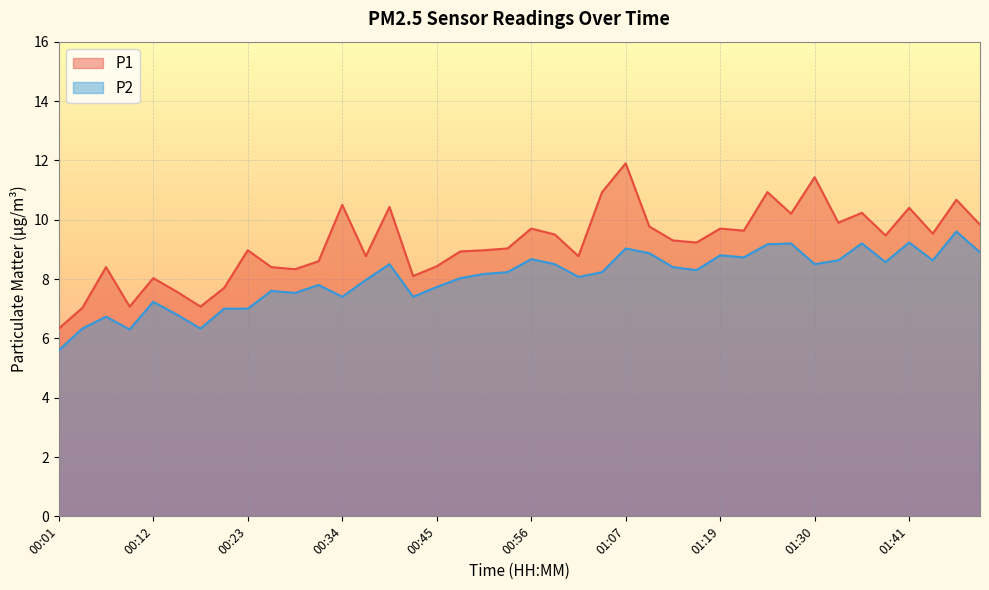

True or false: P1 and P2 cross at least once.

False